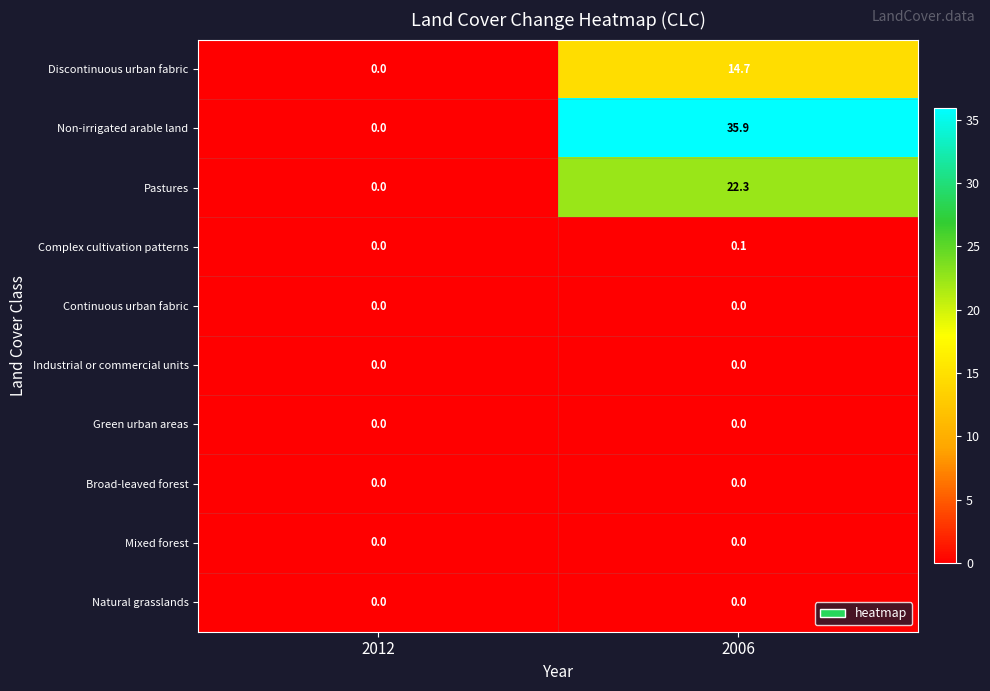

Which series has the largest total across all categories?

Non-irrigated arable land